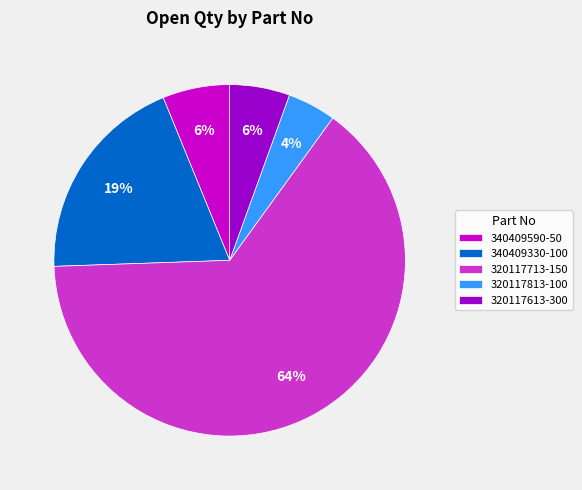

Which slice represents more than half of the pie?

320117713-150